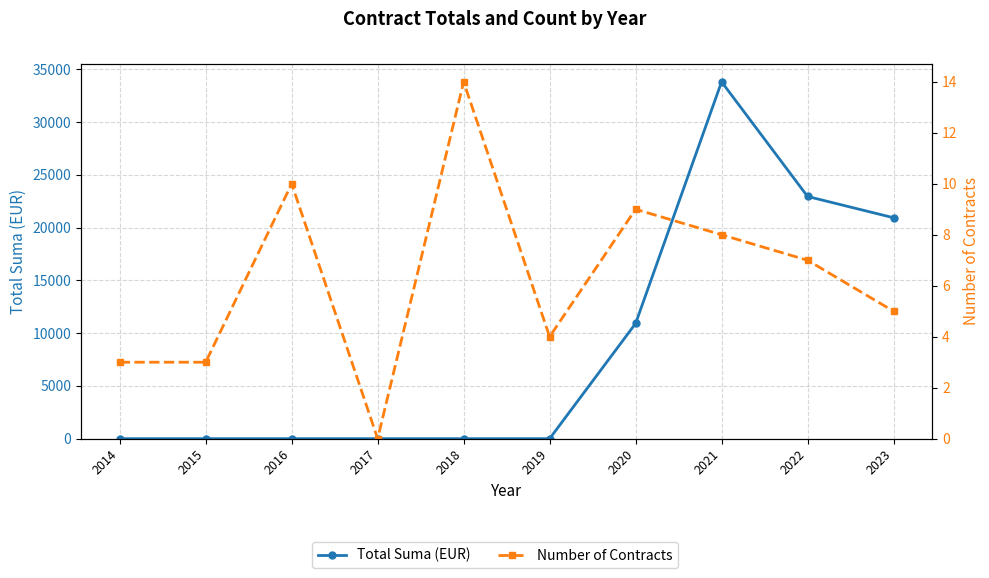

Reading left to right, extract all data points from this chart.

Total Suma (EUR): 2014=0.0	2015=0.0	2016=0.0	2017=0.0	2018=0.0	2019=0.0	2020=10915.0	2021=33813.7	2022=22950.8	2023=20933.5
Number of Contracts: 2014=3.0	2015=3.0	2016=10.0	2017=0.0	2018=14.0	2019=4.0	2020=9.0	2021=8.0	2022=7.0	2023=5.0